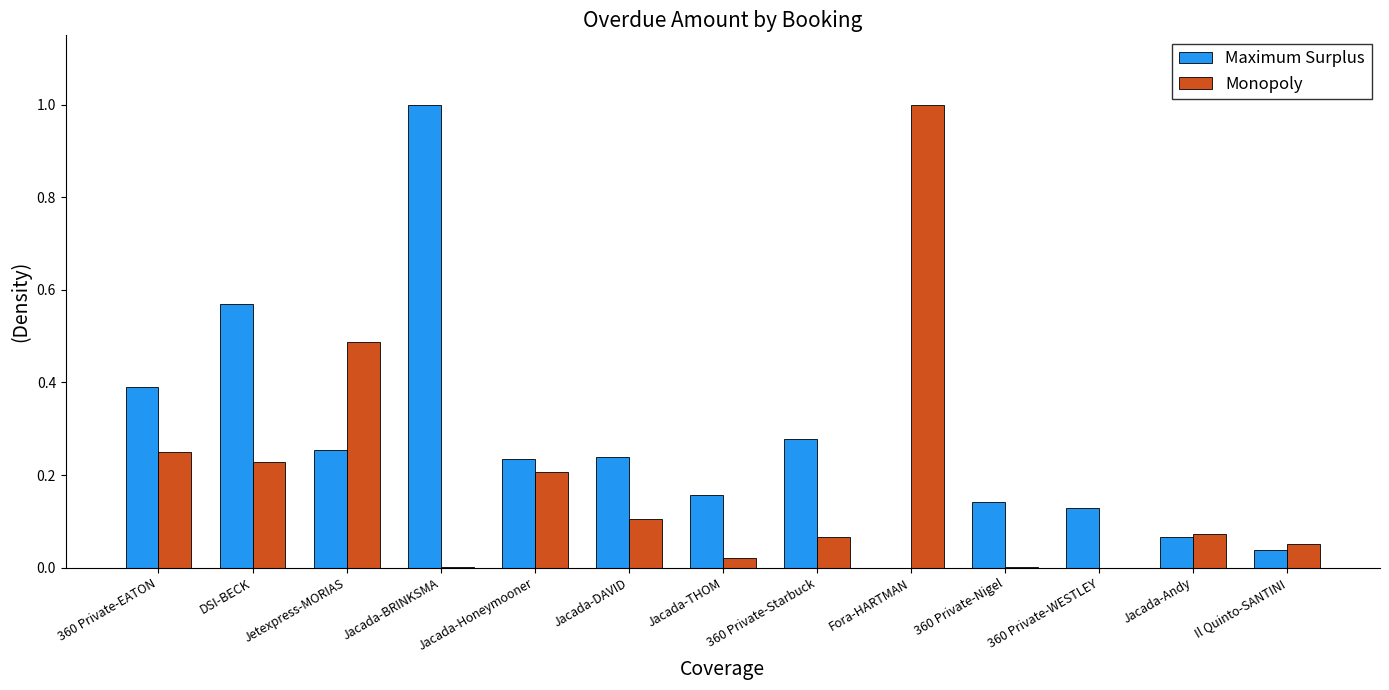

Is the value of Monopoly at 360 Private-Nigel greater than the value of Maximum Surplus at Jacada-THOM?

No